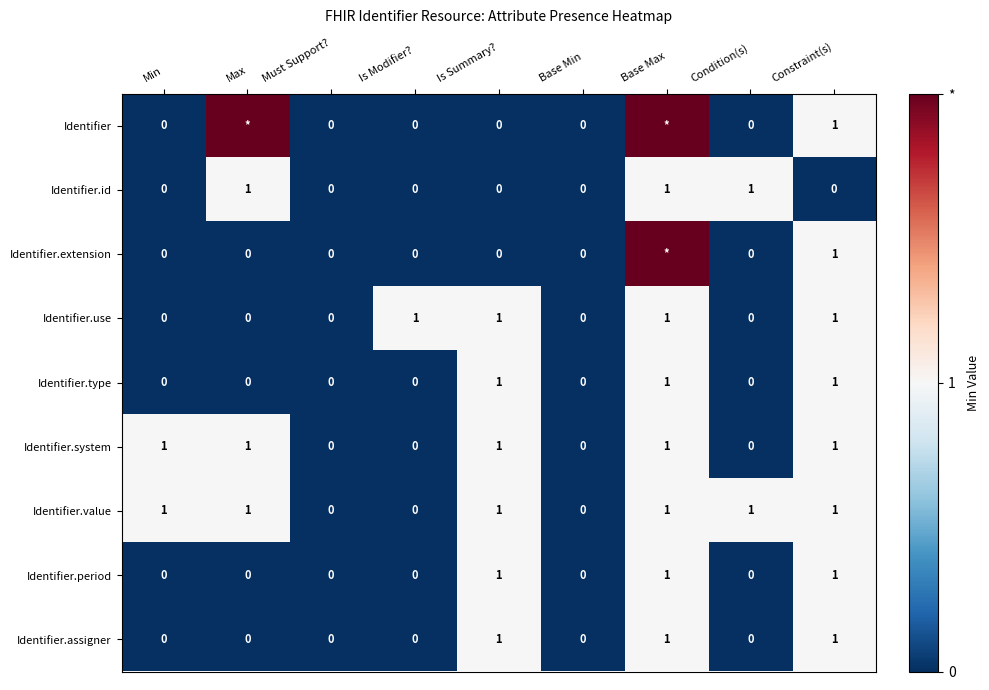

How many Identifier.value values are between 0 and 1?

9